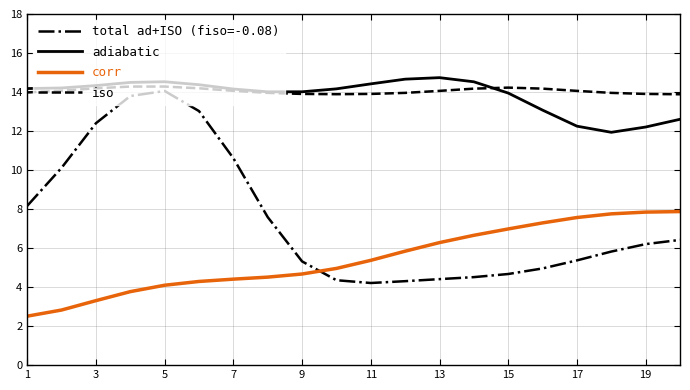

Which series has the largest range (max minus min)?

total ad+ISO (fiso=-0.08)